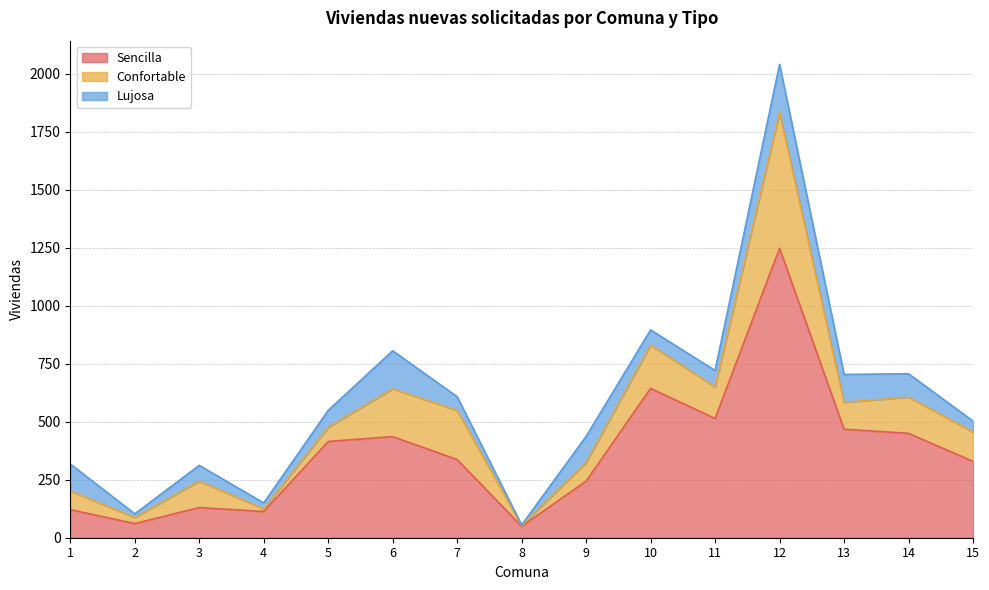

Is the value of Lujosa at 2 greater than the value of Sencilla at 3?

No